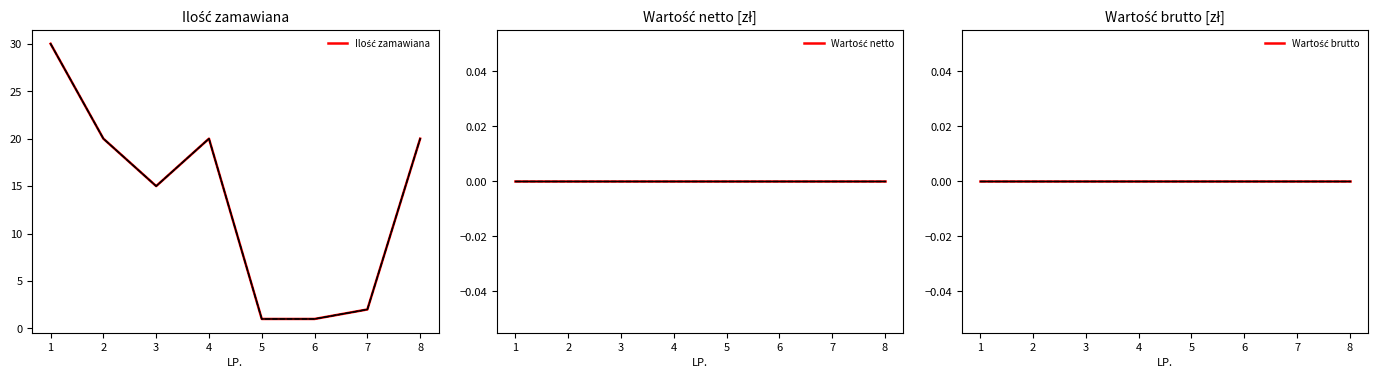

Reading left to right, what are all the values shown in this chart?

Ilość zamawiana: 30	20	15	20	1	1	2	20
Wartość netto: 0	0	0	0	0	0	0	0
Wartość brutto: 0	0	0	0	0	0	0	0